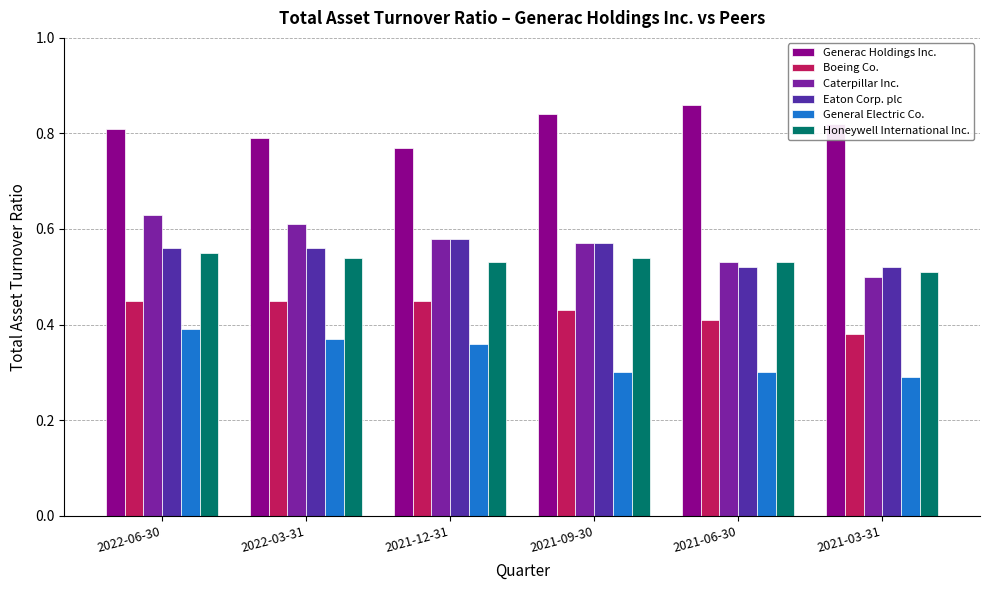

What are all the series names shown in the legend?

Generac Holdings Inc., Boeing Co., Caterpillar Inc., Eaton Corp. plc, General Electric Co., Honeywell International Inc.